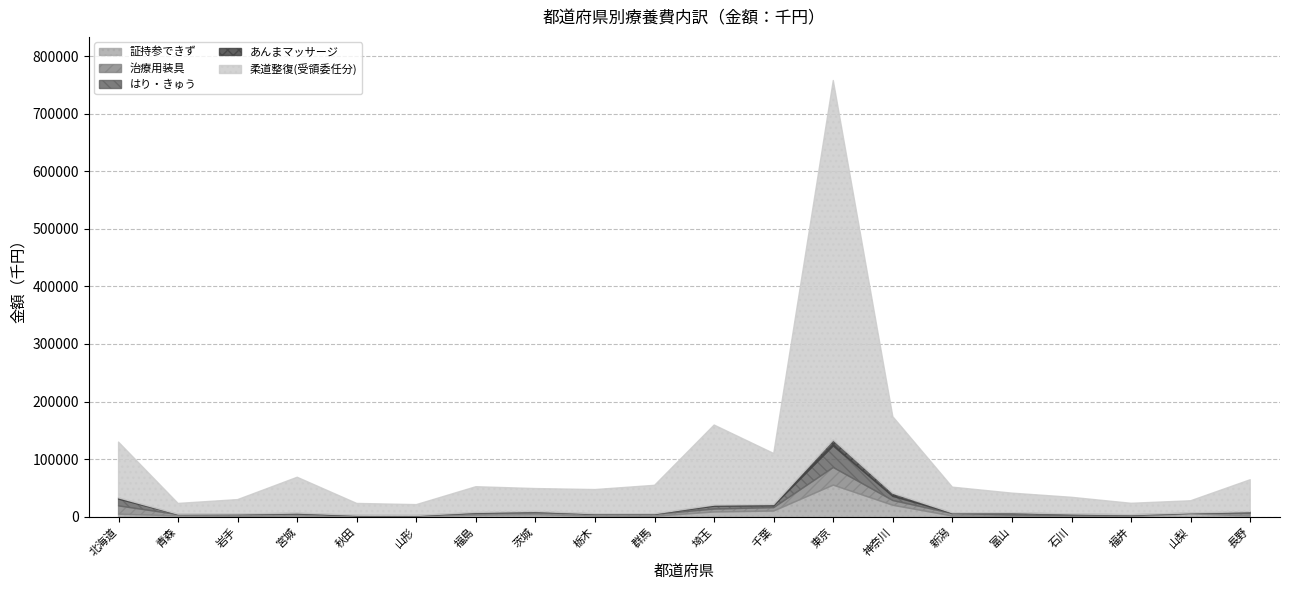

Is it true that 証持参できず equals 9799.8 at 千葉?

True